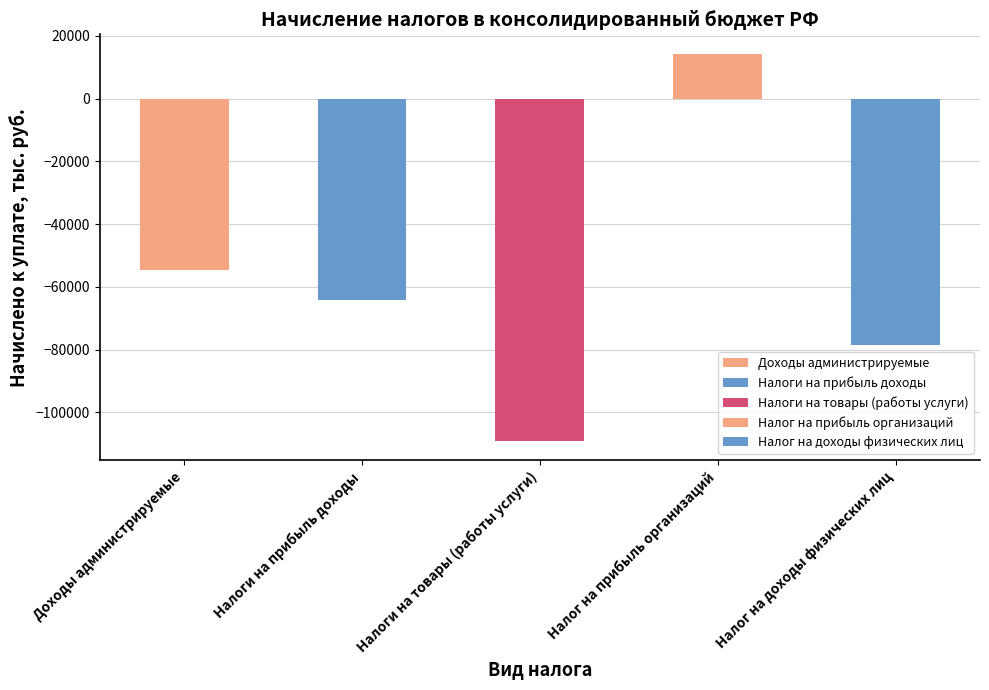

What is the value of the 3rd bar from the left?

-109104